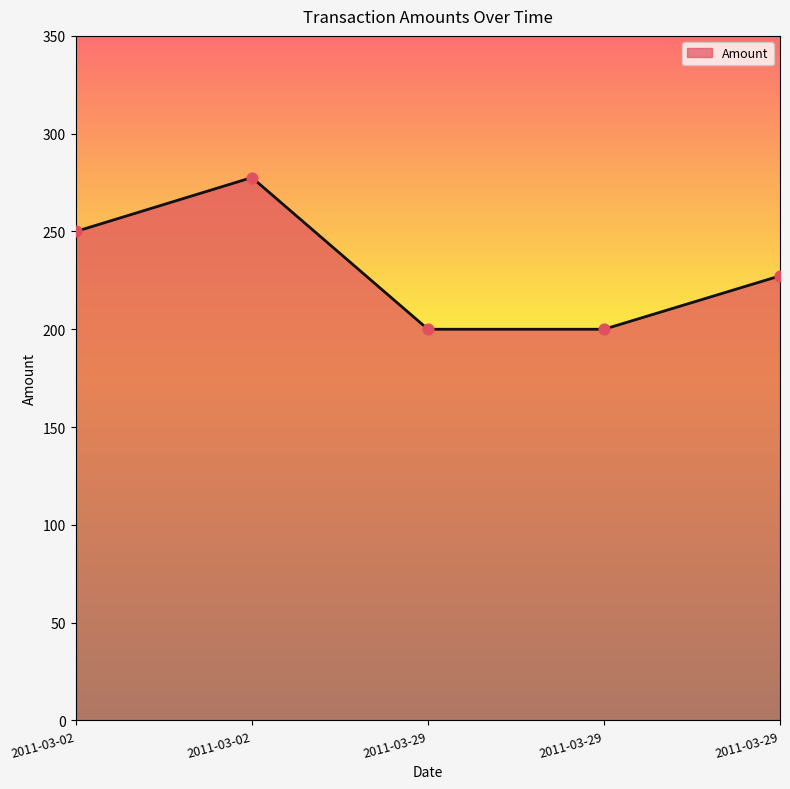

Does the chart have visible grid lines?

No